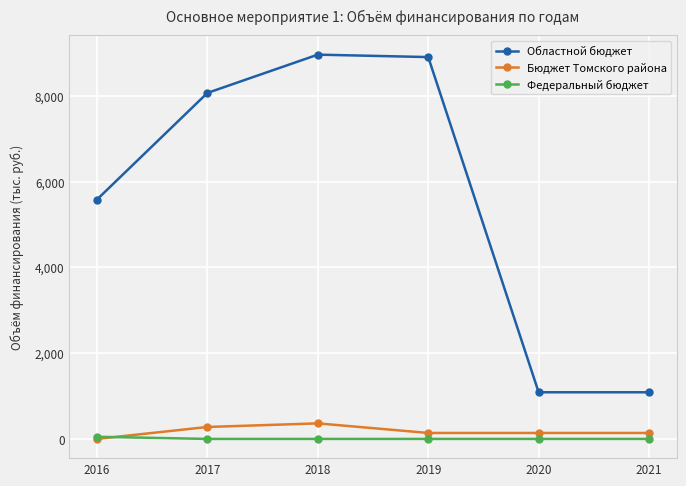

True or false: Областной бюджет and Бюджет Томского района cross at least once.

False